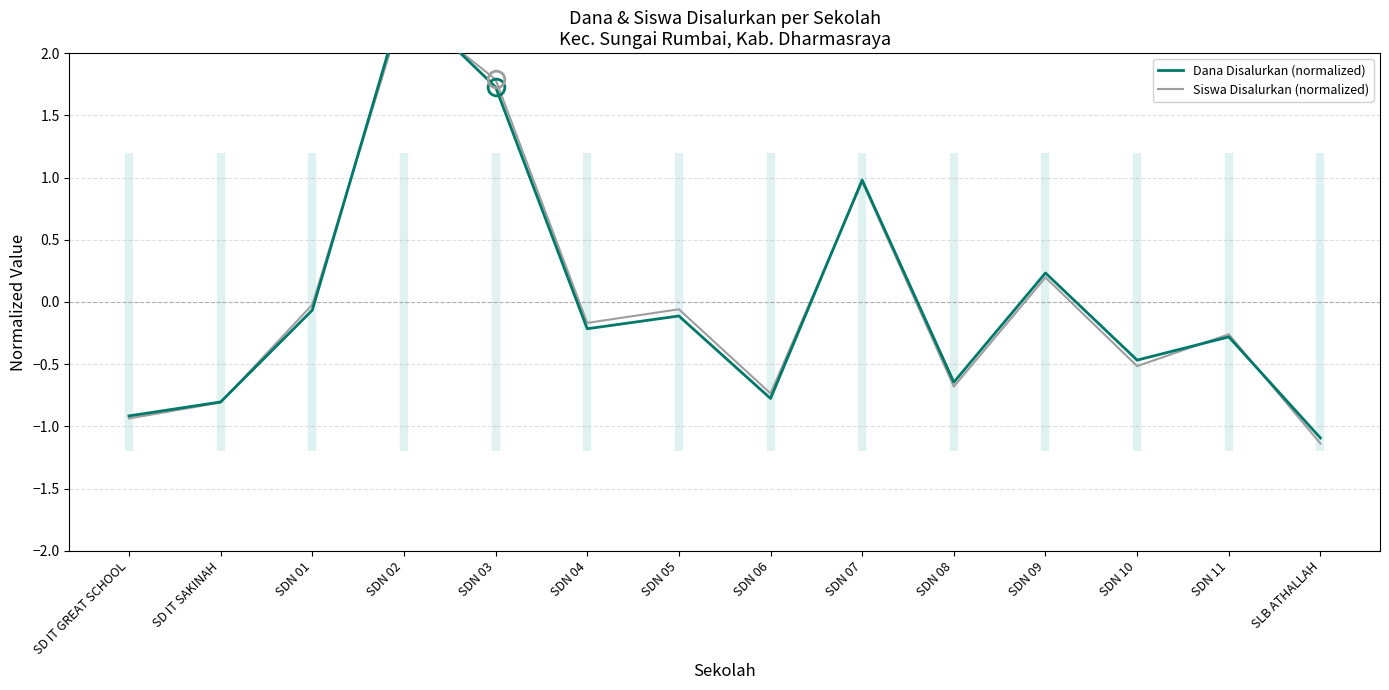

How many positive values does the Dana Disalurkan (normalized) series have?

4